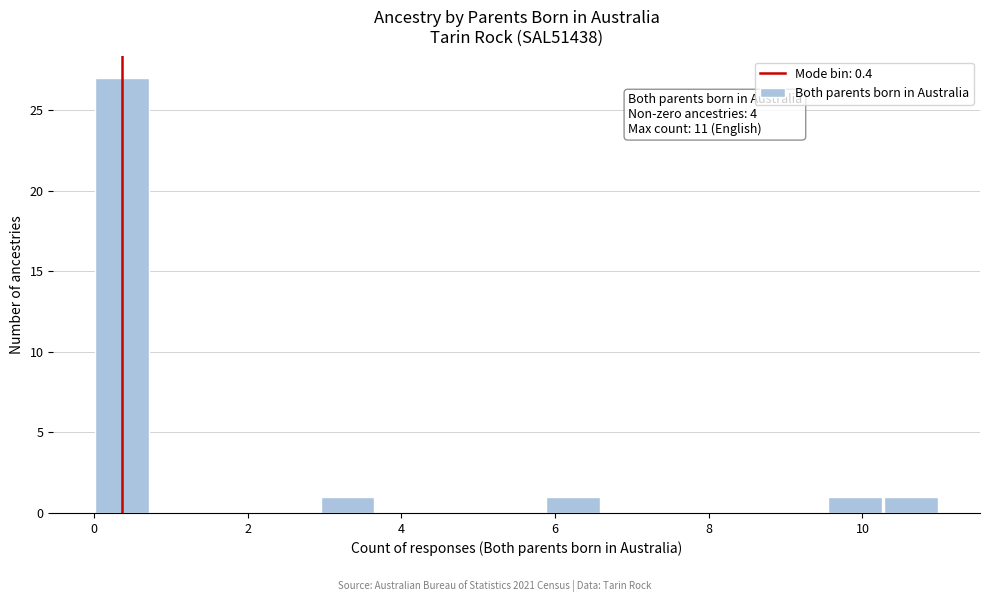

Around what value on the x-axis is the tallest bar? Give the approximate position of its centre, as read against the axis.

0.4